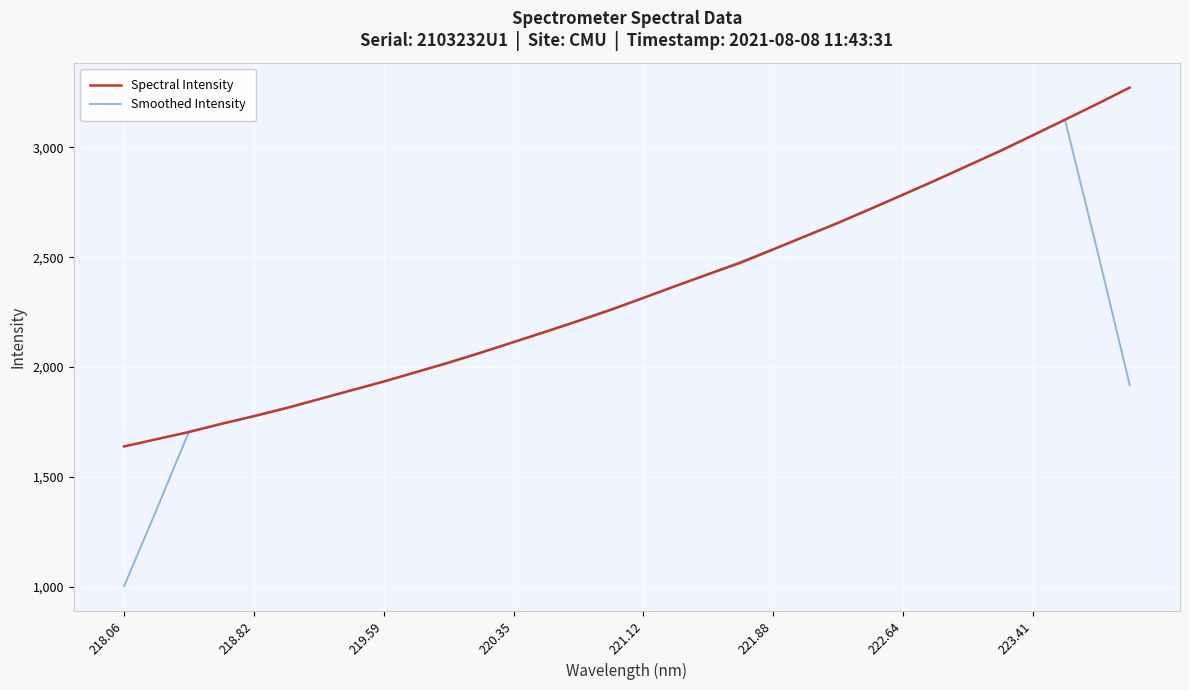

Which series has the largest range (max minus min)?

Smoothed Intensity